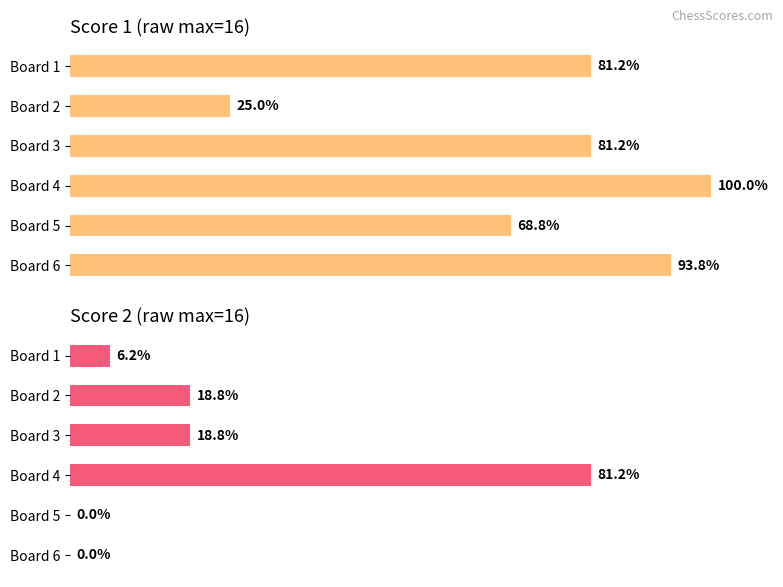

What are all the series names shown in the legend?

Score 1, Score 2